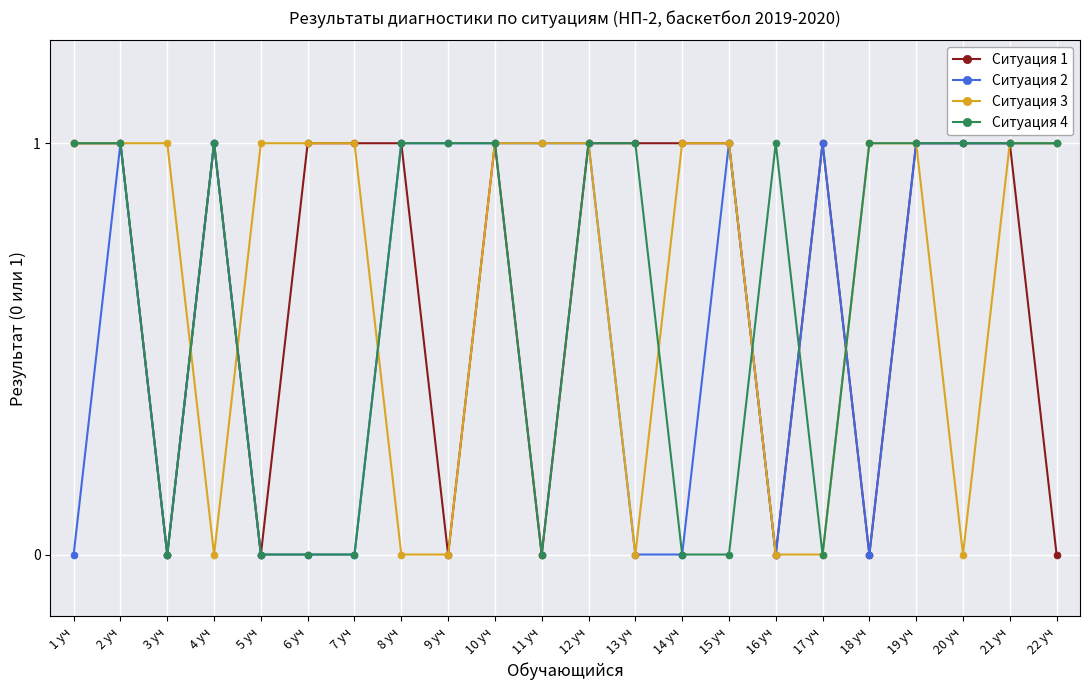

What are all the series names shown in the legend?

Ситуация 1, Ситуация 2, Ситуация 3, Ситуация 4